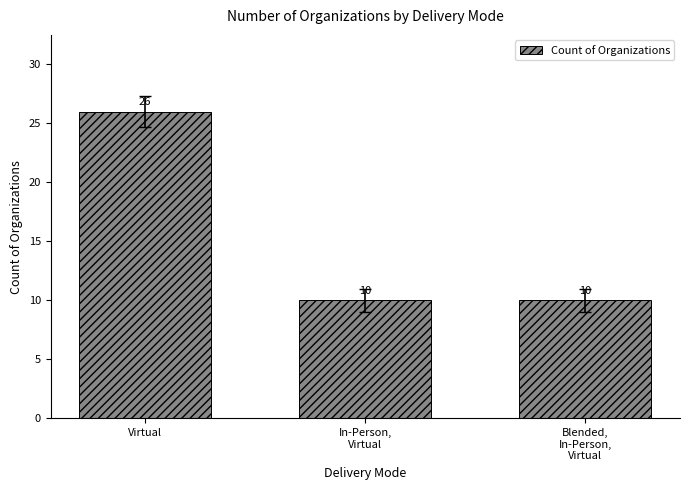

What position from the right is Blended,
In-Person,
Virtual?

1